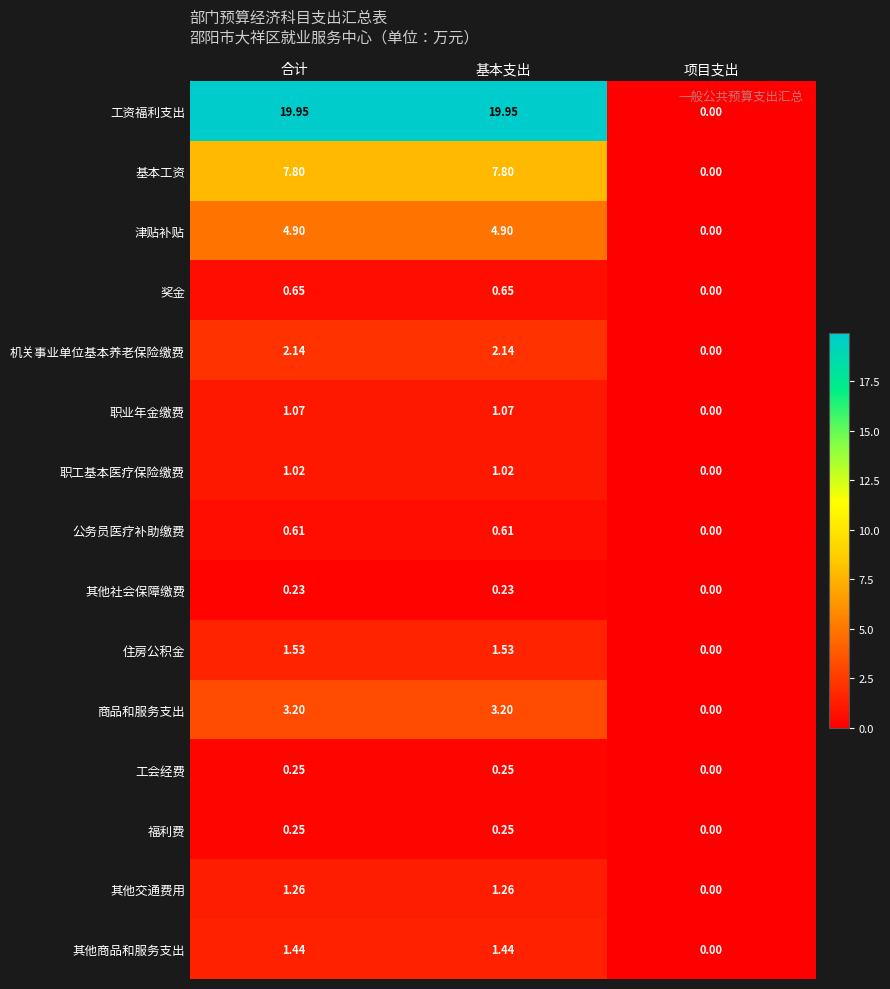

Between 合计 and 项目支出, which series saw the biggest shift?

工资福利支出